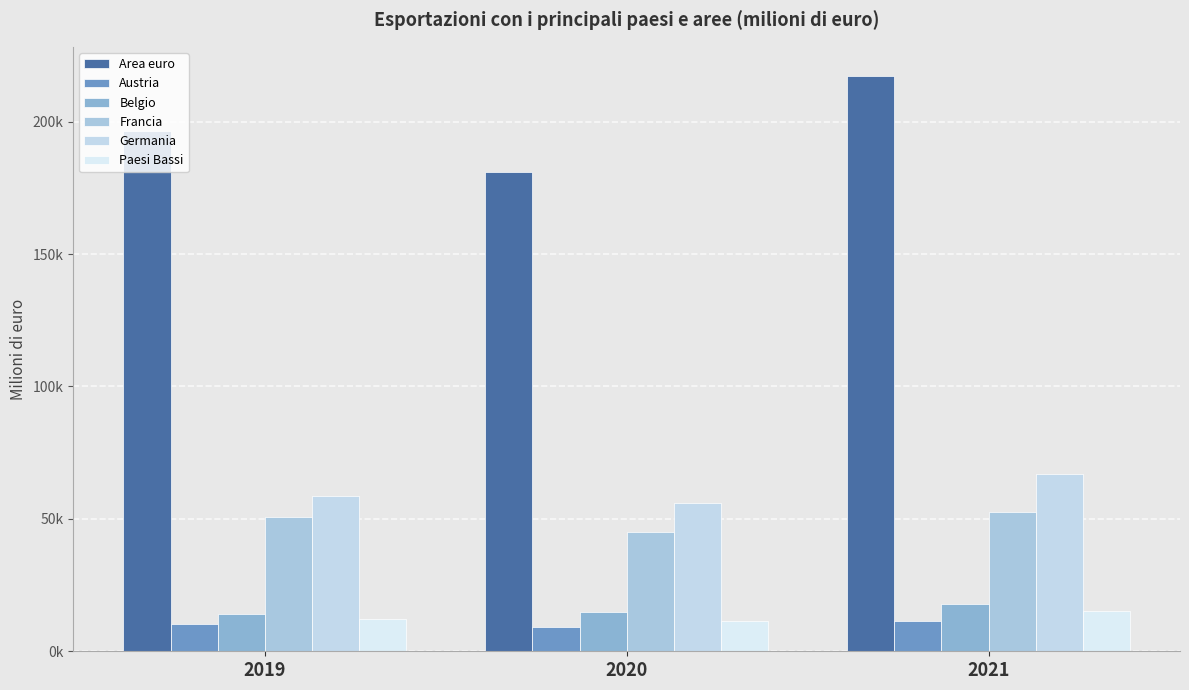

Is the value of Area euro at 2020 greater than the value of Germania at 2019?

Yes